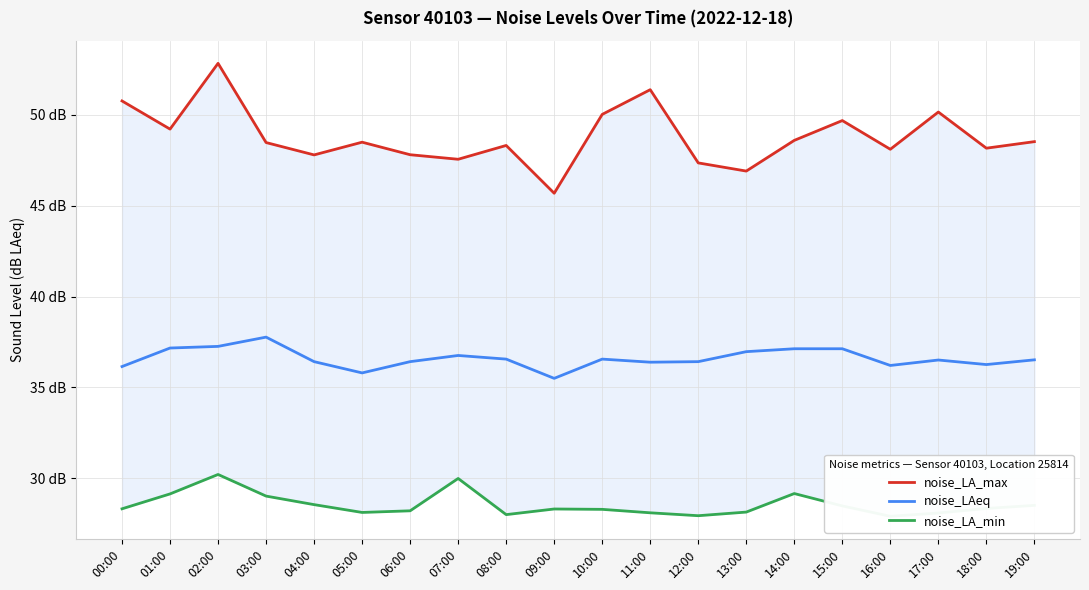

Rank the series by their average value, from lowest to highest.

noise_LA_min, noise_LAeq, noise_LA_max